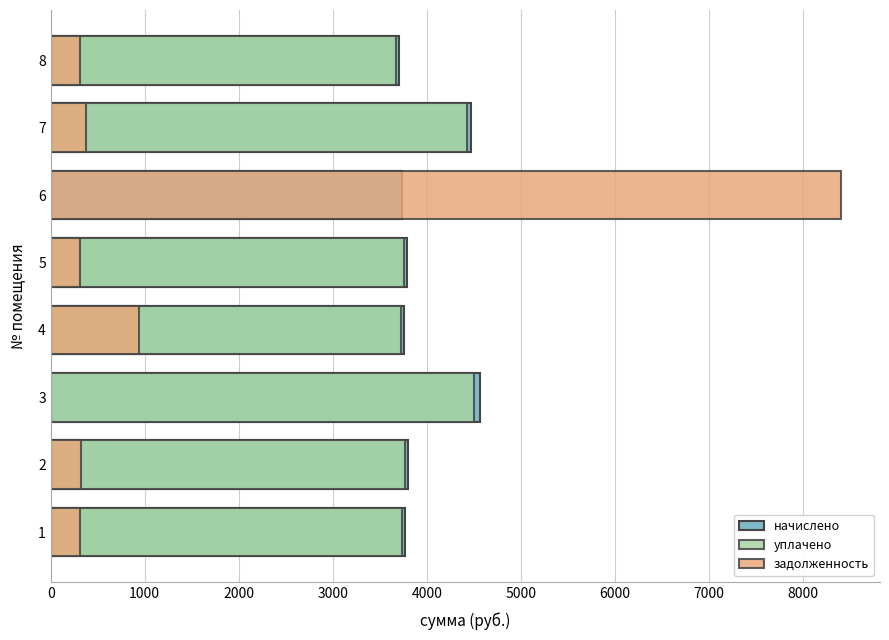

True or false: задолженность has a value of 437.5 at 2.

False